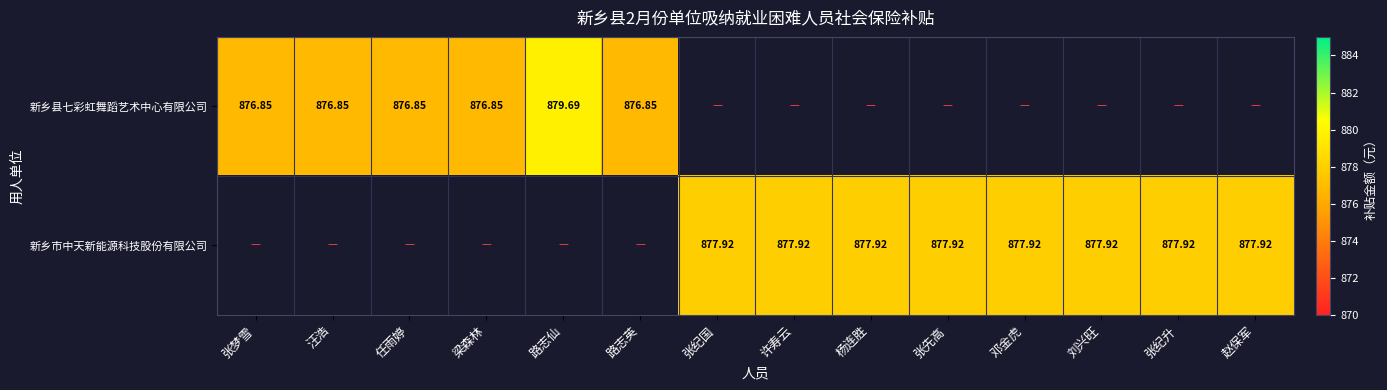

Is the value of 新乡县七彩虹舞蹈艺术中心有限公司 at 路志仙 greater than the value of 新乡市中天新能源科技股份有限公司 at 邓金虎?

Yes